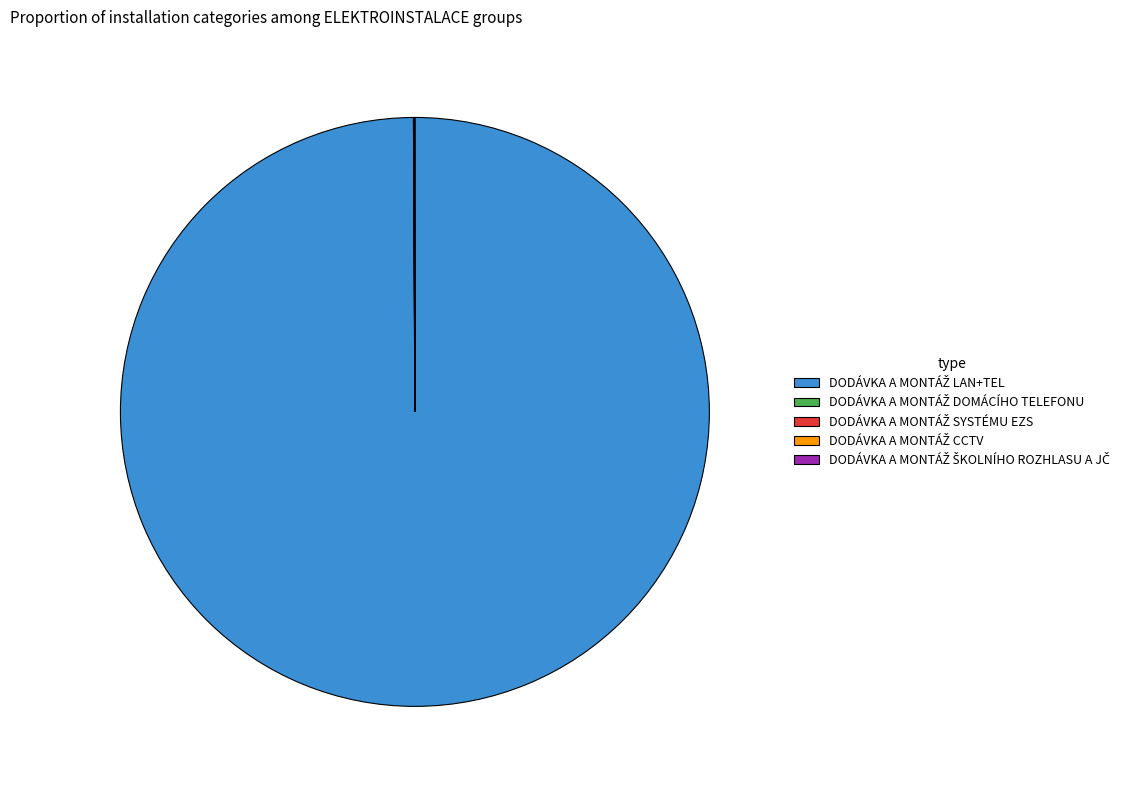

Is there any slice that represents more than half of the pie?

Yes